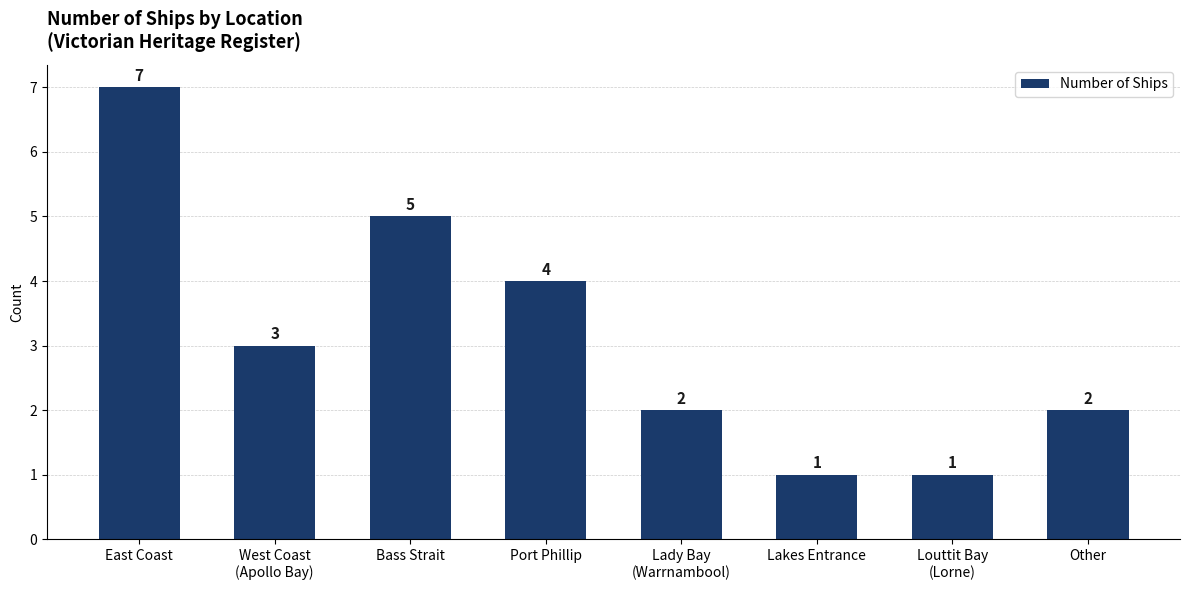

What position from the left is Other?

8